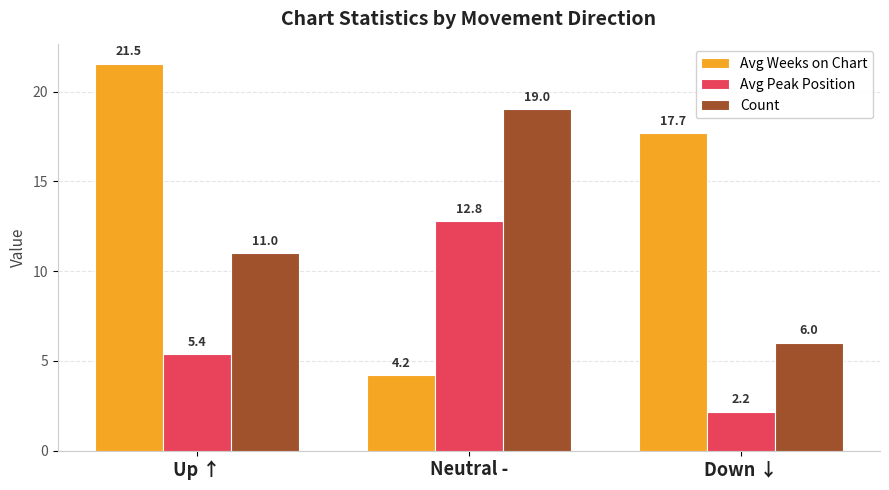

How many groups of bars are there?

3